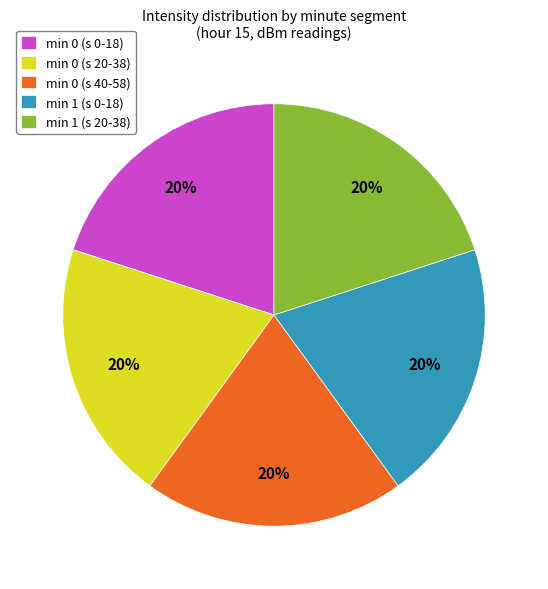

What percentage is the min 0 (s 40-58) slice, to the nearest percent?

20%